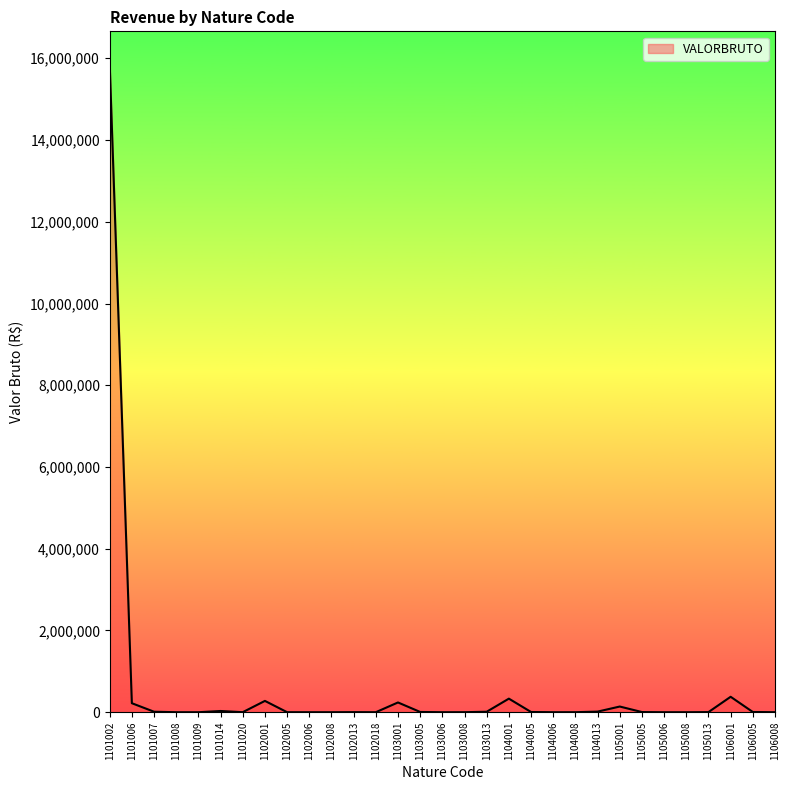

True or false: the data shows 930.0 at 1103008.

True